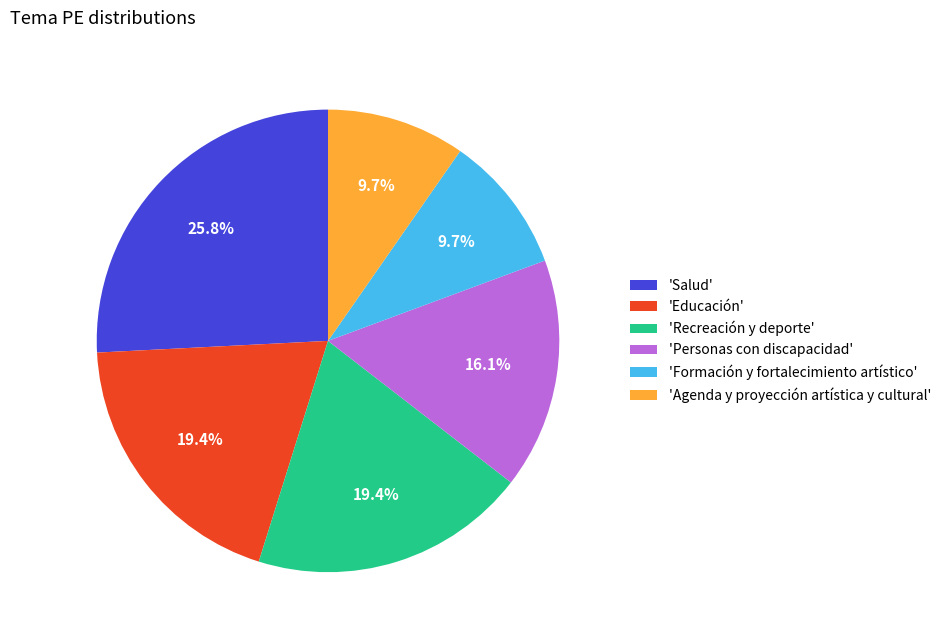

Is there any slice that represents more than half of the pie?

No